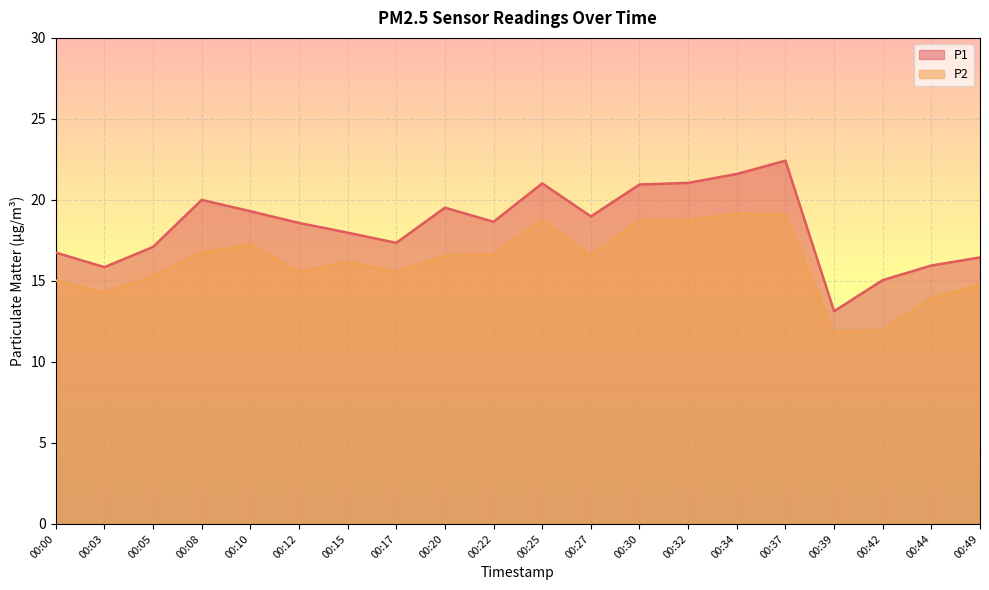

At which category is the sum across all series the highest?

00:37